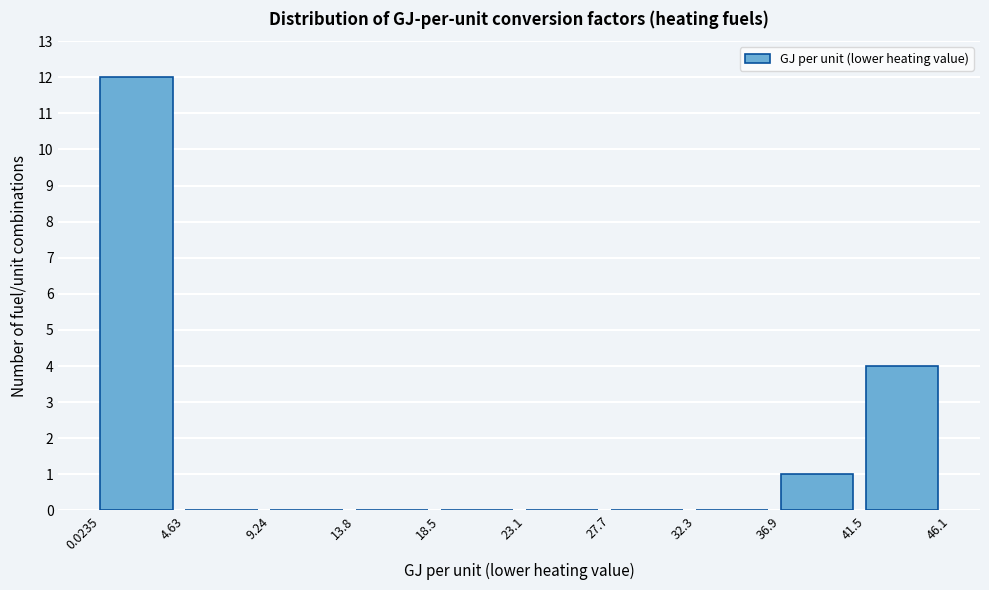

Reading left to right, transcribe this chart: for each bar, give the range it covers on the x-axis and its height. The values are not printed on the chart, so give them approximately, as read against the axis.

0.0235 to 4.63: 12
4.63 to 9.24: 0
9.24 to 13.8: 0
13.8 to 18.5: 0
18.5 to 23.1: 0
23.1 to 27.7: 0
27.7 to 32.3: 0
32.3 to 36.9: 0
36.9 to 41.5: 1
41.5 to 46.1: 4